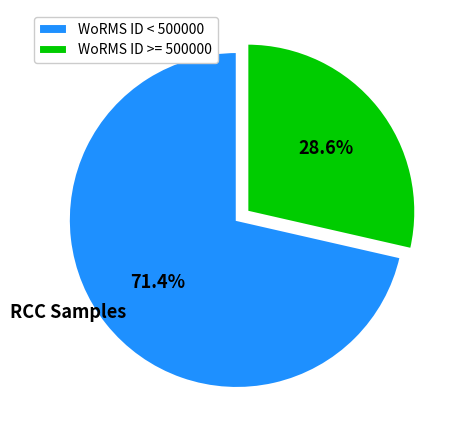

Approximately how many times larger is the value at WoRMS ID >= 500000 compared to WoRMS ID < 500000?

0.4